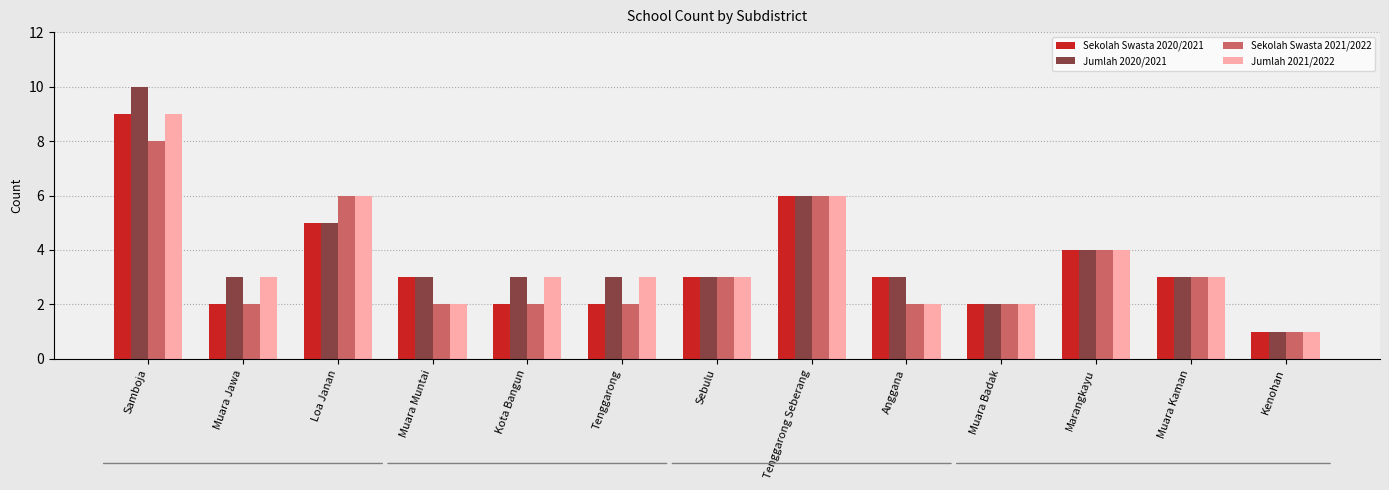

How many series are shown in this chart?

4